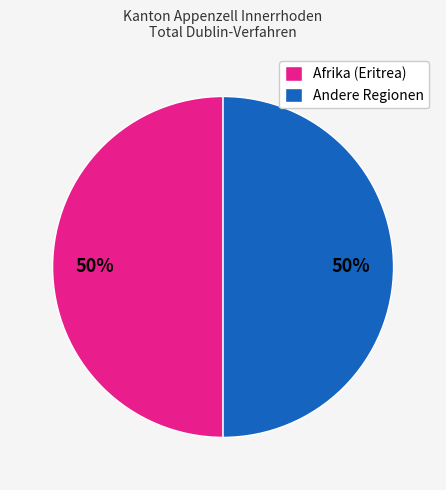

How many segments does this pie chart have?

2